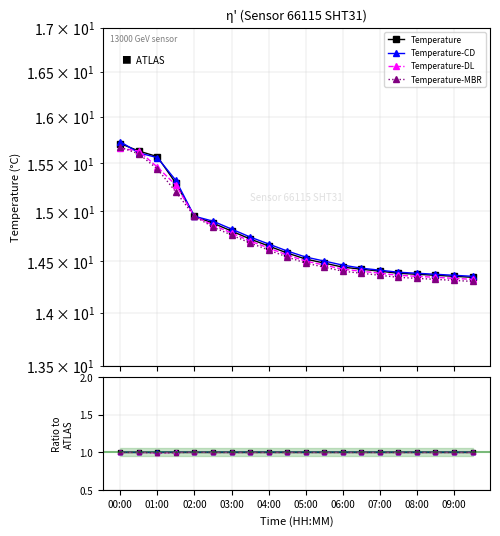

What are all the series names shown in the legend?

Temperature, Temperature-CD, Temperature-DL, Temperature-MBR